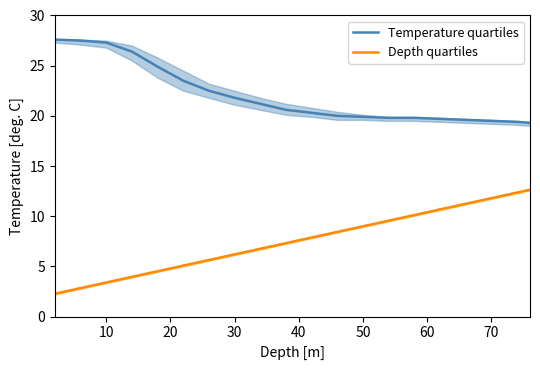

What is the difference between the maximum and minimum values in the Temperature quartiles series?

8.3